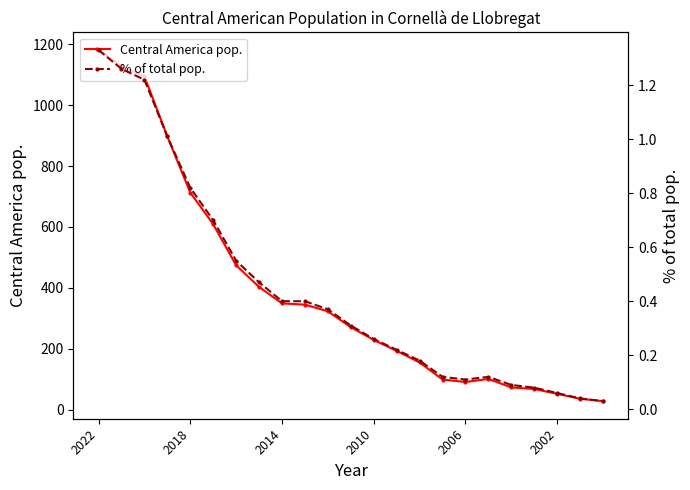

Reading left to right, transcribe all the data shown in this chart.

Central America pop.: 1181.0	1127.0	1095.0	897.0	713.0	609.0	474.0	403.0	349.0	345.0	323.0	271.0	229.0	193.0	155.0	99.0	91.0	101.0	73.0	68.0	52.0	36.0	28.0
% of total pop.: 1.3	1.3	1.2	1.0	0.8	0.7	0.6	0.5	0.4	0.4	0.4	0.3	0.3	0.2	0.2	0.1	0.1	0.1	0.1	0.1	0.1	0.0	0.0